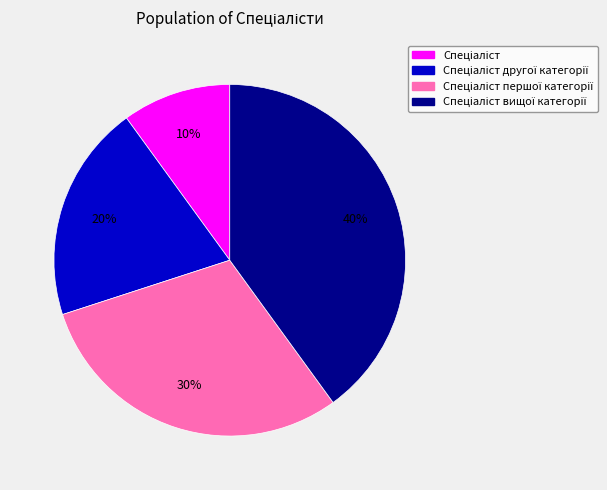

To the nearest percent, what is the average slice percentage?

25%